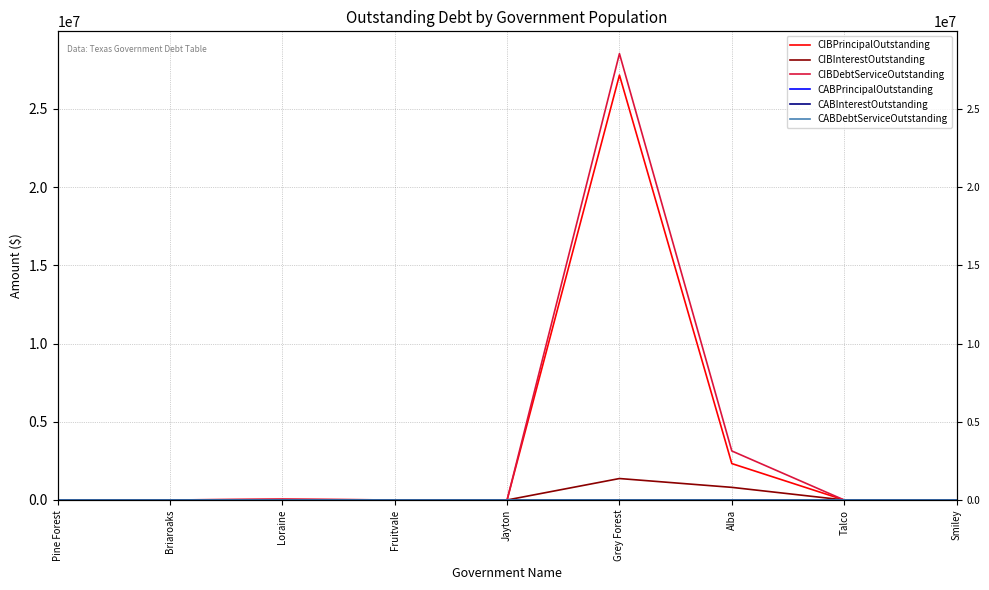

What is the sum of all CIBInterestOutstanding values?

2178537.5